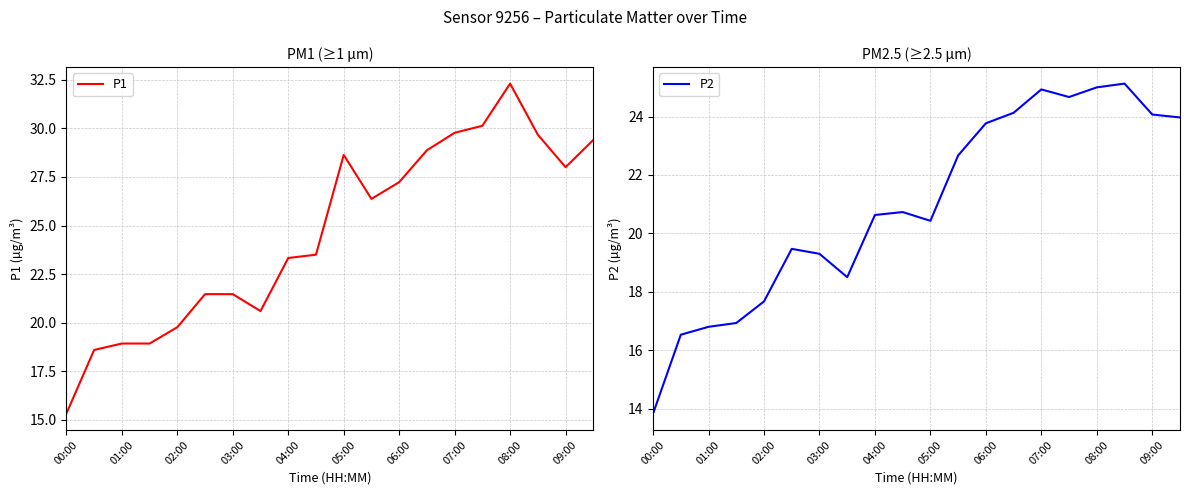

Which category has the highest value in the P1 series?

08:00